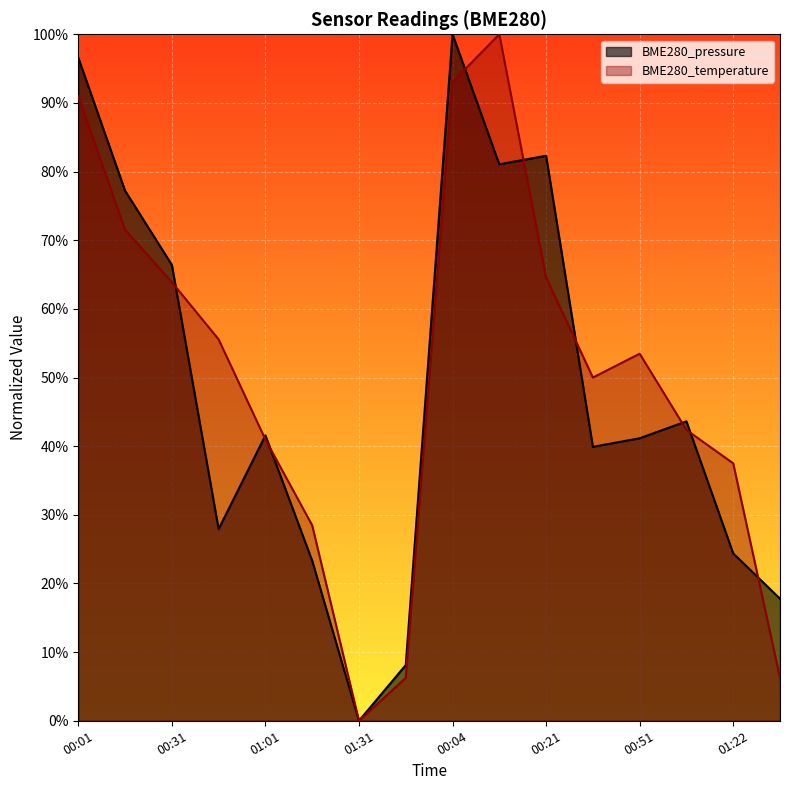

Rank the series at 00:31 from lowest to highest value.

BME280_temperature, BME280_pressure